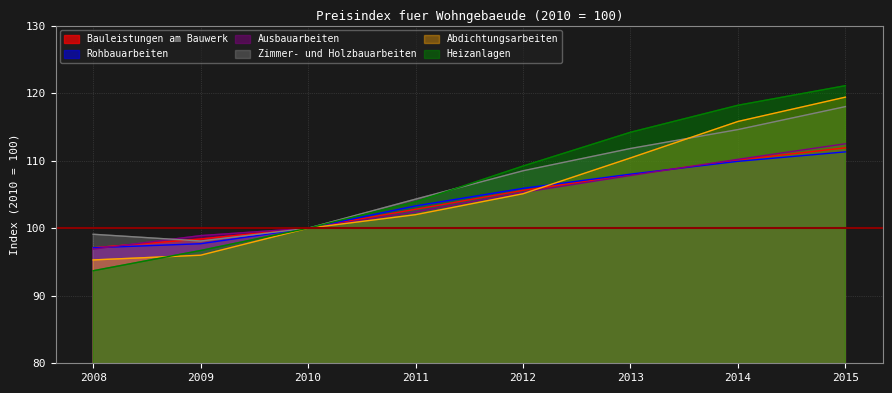

Does the chart have visible grid lines?

Yes